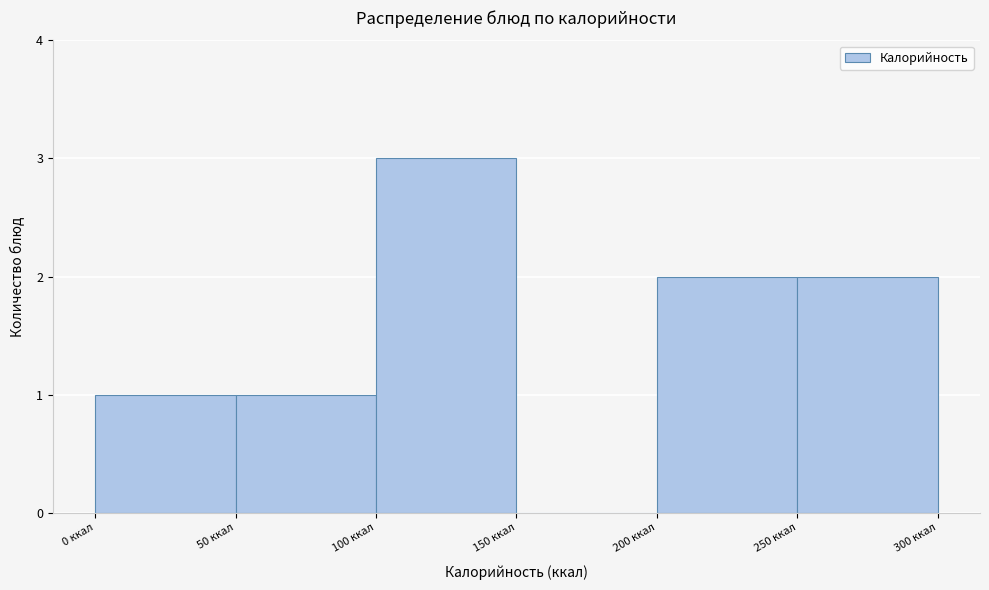

Reading left to right, transcribe this chart: for each bar, give the range it covers on the x-axis and its height. The values are not printed on the chart, so give them approximately, as read against the axis.

0 to 50: 1
50 to 100: 1
100 to 150: 3
150 to 200: 0
200 to 250: 2
250 to 300: 2